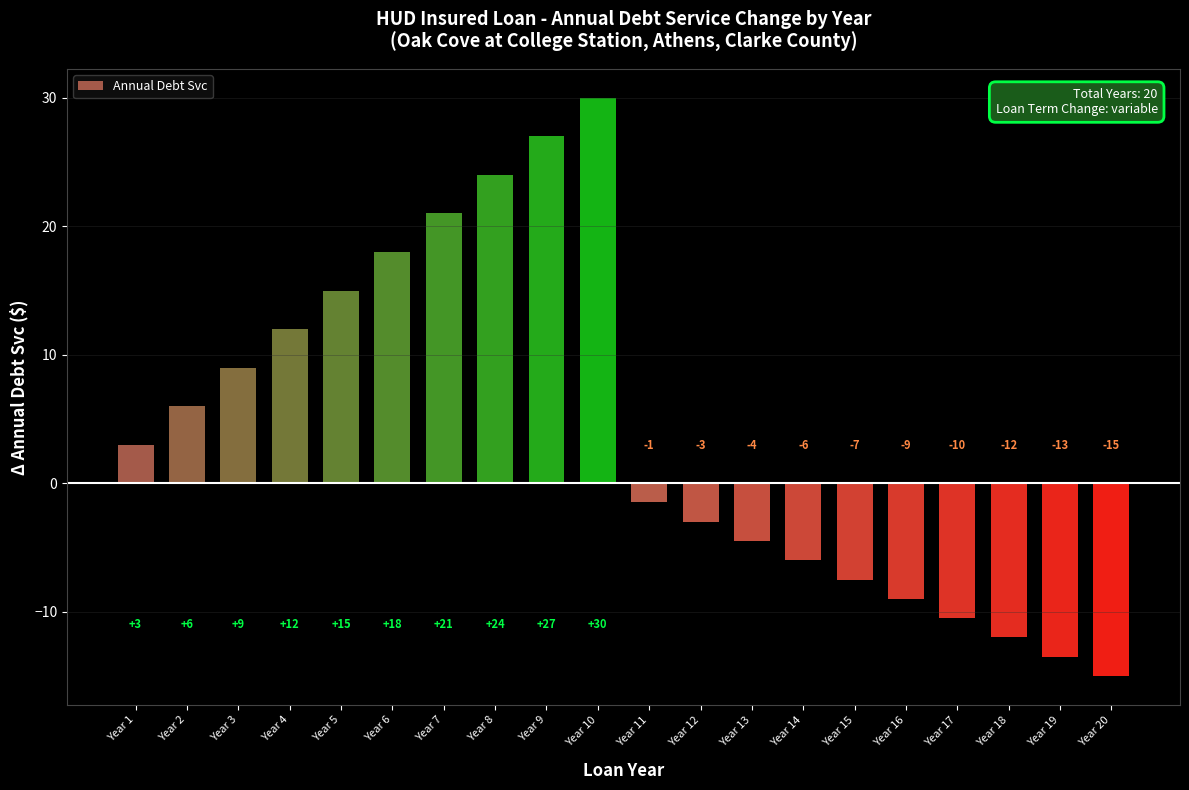

Are the bars horizontal?

No